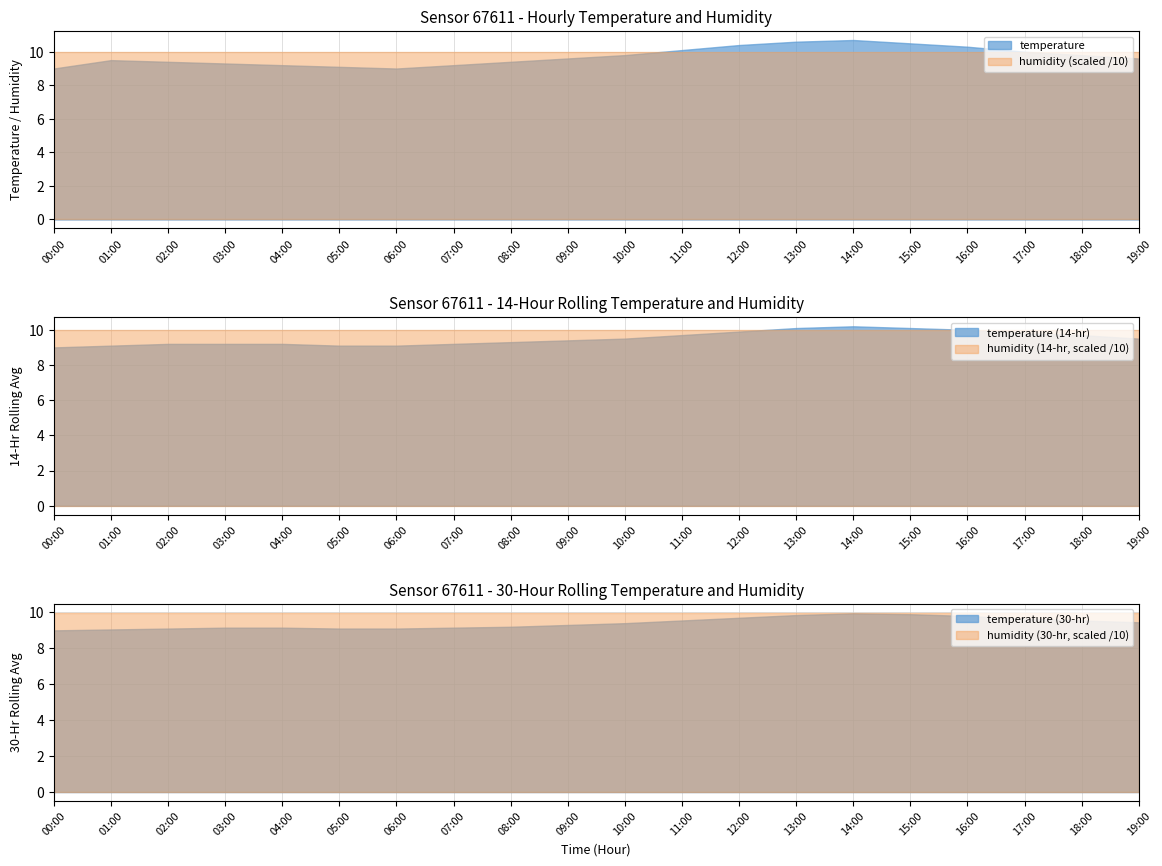

What is the smallest value displayed?

9.0